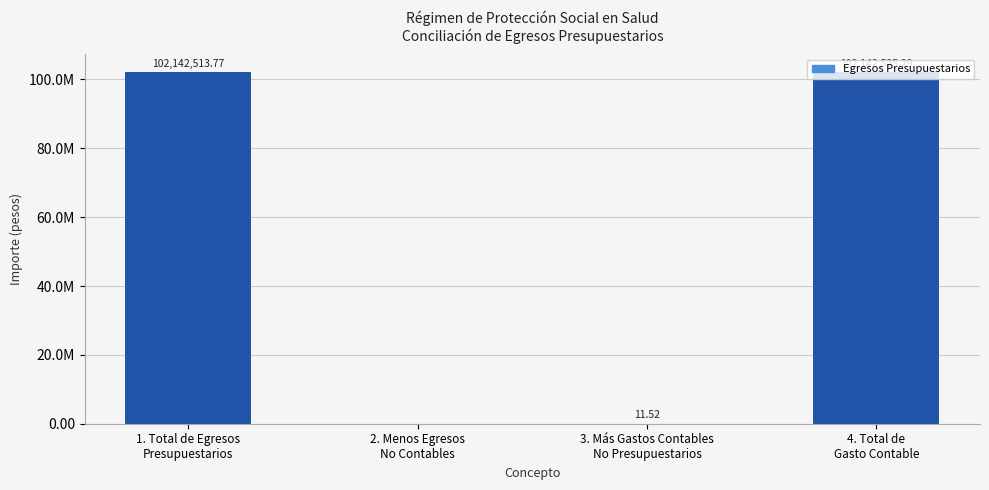

Between 4. Total de
Gasto Contable and 2. Menos Egresos
No Contables, which is larger?

4. Total de
Gasto Contable